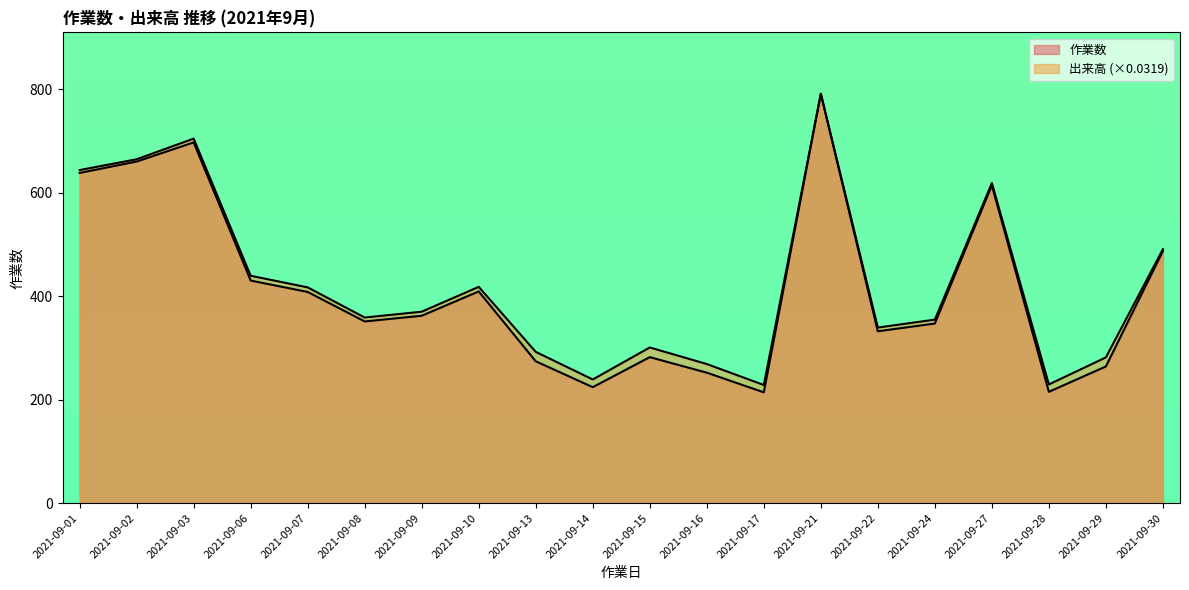

True or false: 出来高 has a value of 643.5 at 2021-09-01.

True